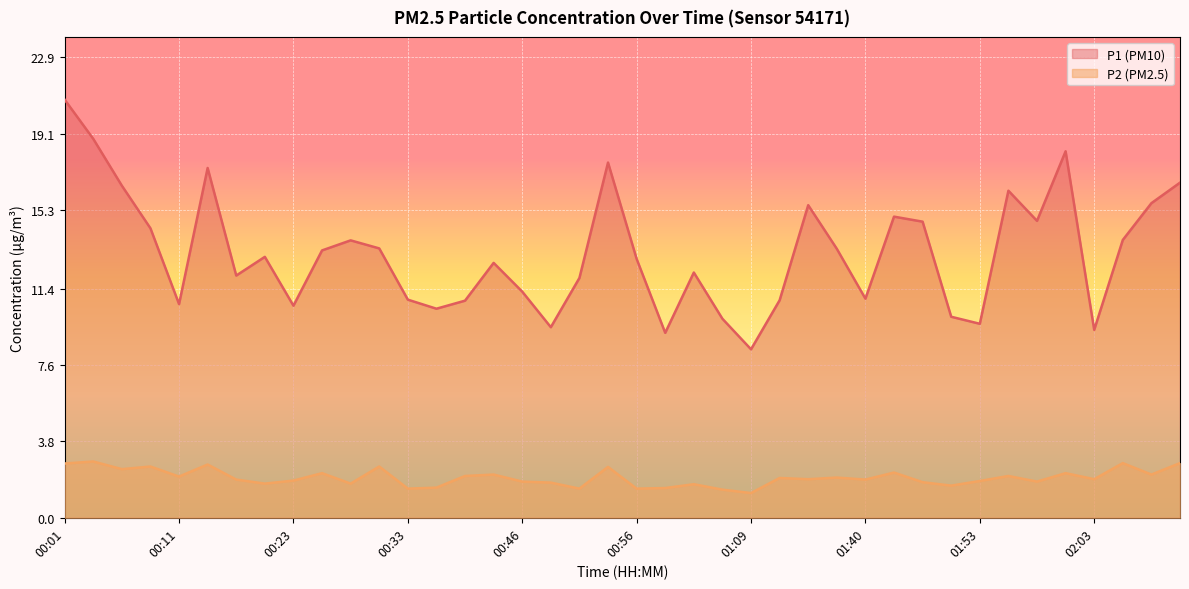

What is the difference between the highest and lowest values at 00:18?

10.2